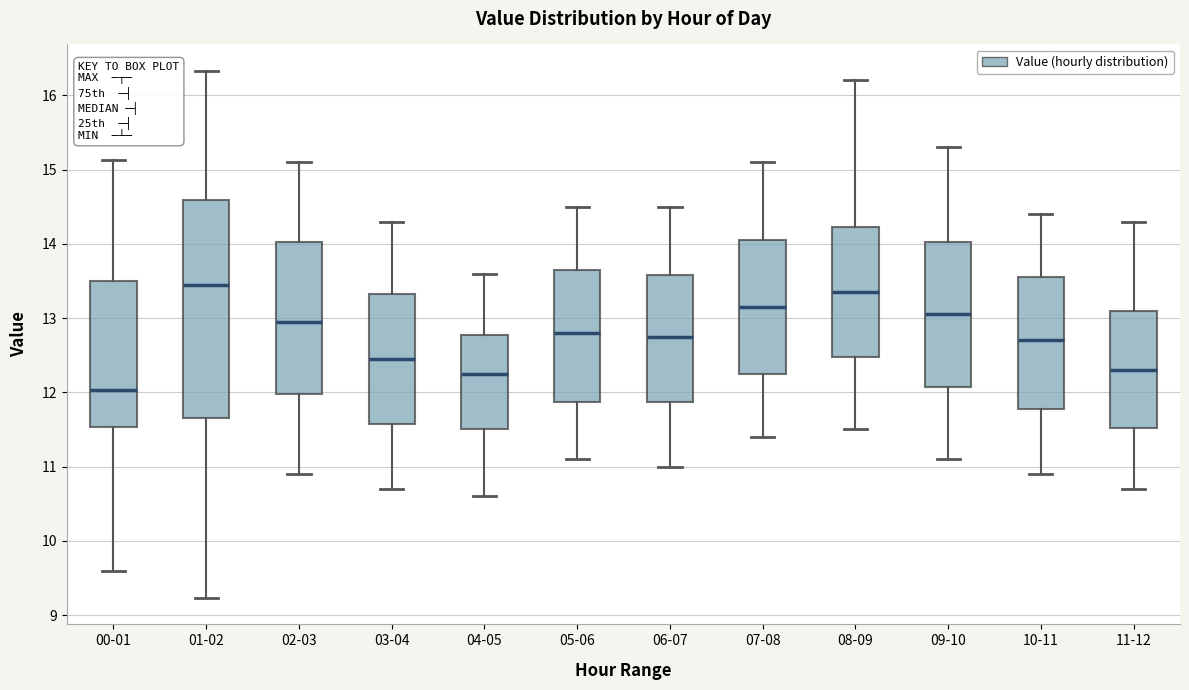

Reading left to right, transcribe this box plot: for each box, give where its median line is, the range the box spans, and where its two whiskers end, as read against the y-axis. The values are not printed on the chart, so give them approximately, as read against the axis.

00-01: median 12.0, box 11.5 to 13.5, whiskers 9.6 to 15.1
01-02: median 13.5, box 11.7 to 14.6, whiskers 9.2 to 16.3
02-03: median 13.0, box 12.0 to 14.0, whiskers 10.9 to 15.1
03-04: median 12.5, box 11.6 to 13.3, whiskers 10.7 to 14.3
04-05: median 12.3, box 11.5 to 12.8, whiskers 10.6 to 13.6
05-06: median 12.8, box 11.9 to 13.7, whiskers 11.1 to 14.5
06-07: median 12.8, box 11.9 to 13.6, whiskers 11.0 to 14.5
07-08: median 13.2, box 12.3 to 14.1, whiskers 11.4 to 15.1
08-09: median 13.4, box 12.5 to 14.2, whiskers 11.5 to 16.2
09-10: median 13.1, box 12.1 to 14.0, whiskers 11.1 to 15.3
10-11: median 12.7, box 11.8 to 13.6, whiskers 10.9 to 14.4
11-12: median 12.3, box 11.5 to 13.1, whiskers 10.7 to 14.3